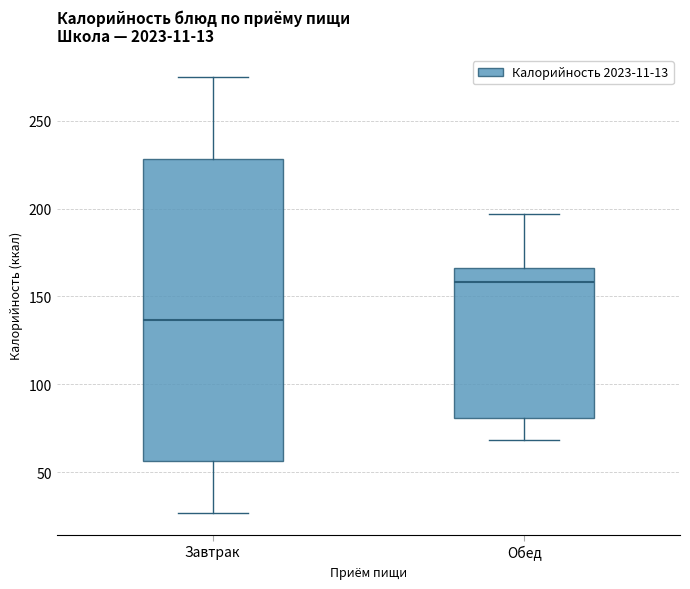

Which box has the highest median line?

Обед